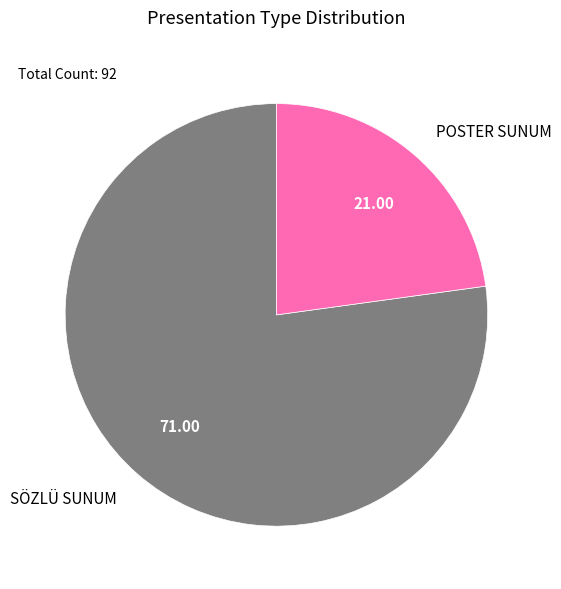

Is the sum of SÖZLÜ SUNUM and POSTER SUNUM greater than half?

Yes